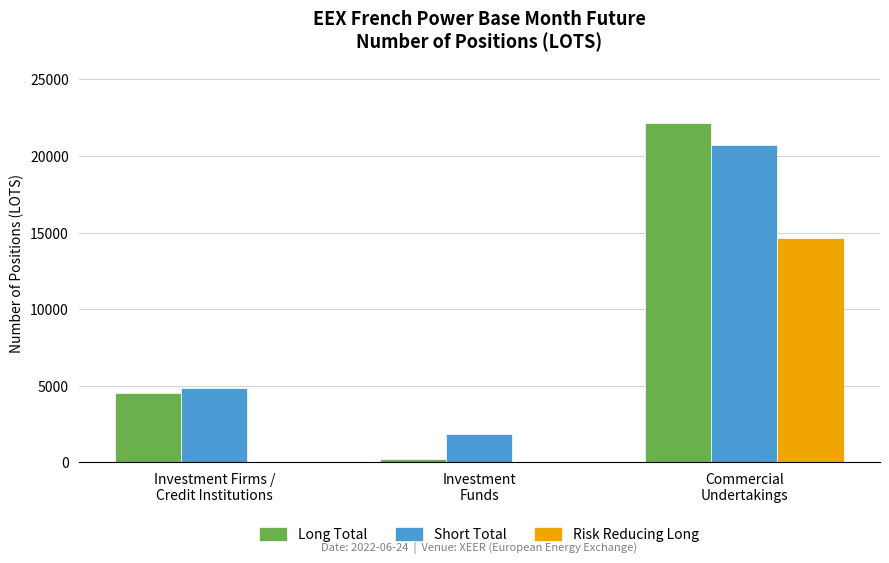

What is the greatest value displayed?

22125